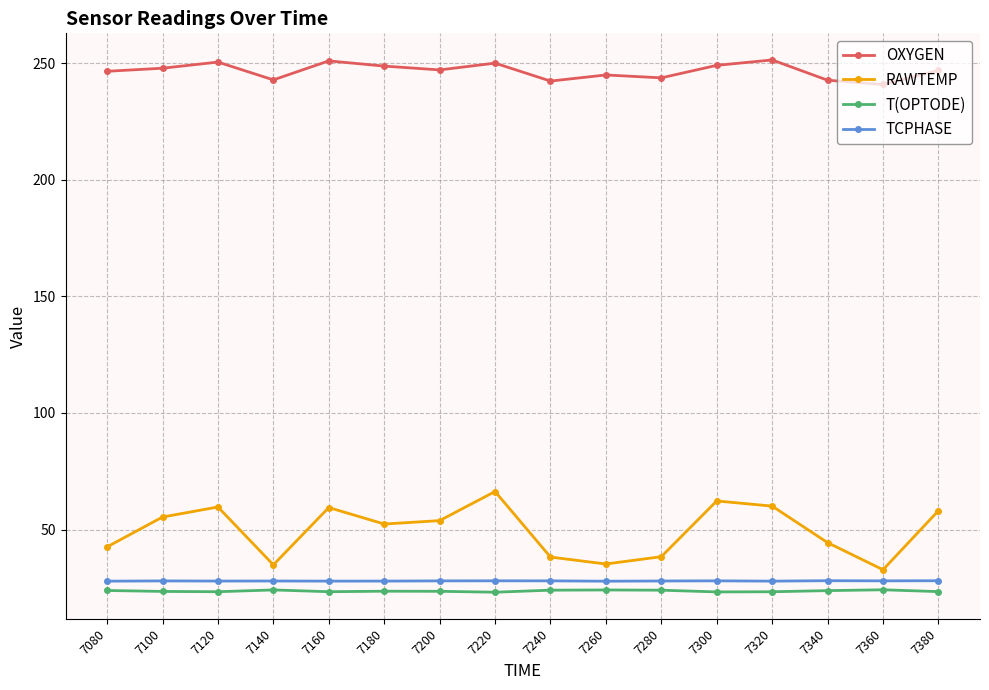

Which series has the largest total across all categories?

OXYGEN